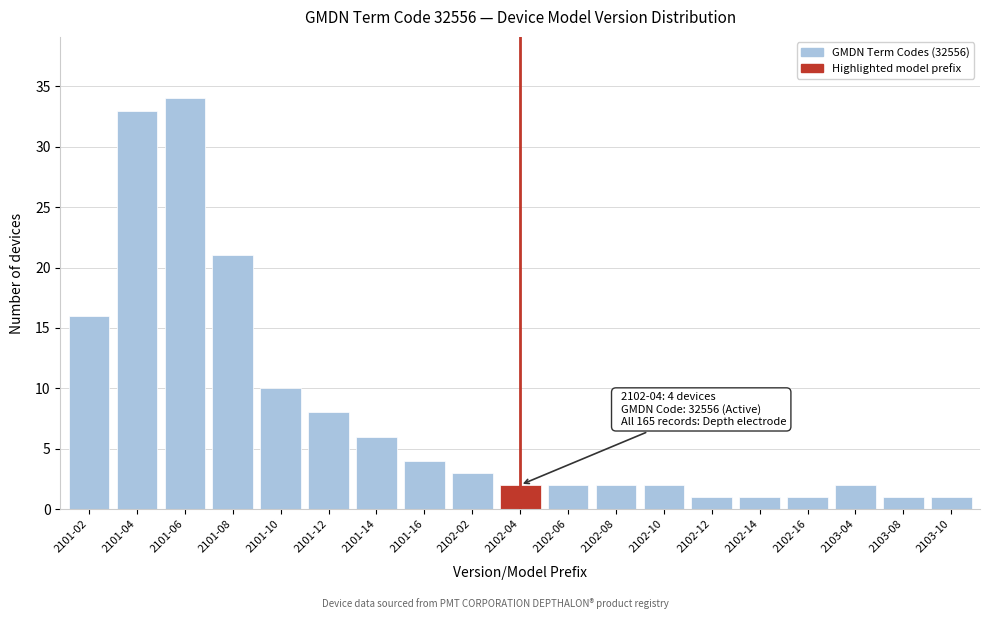

Reading left to right, extract all data points from this chart.

2101-02=16	2101-04=33	2101-06=34	2101-08=21	2101-10=10	2101-12=8	2101-14=6	2101-16=4	2102-02=3	2102-04=2	2102-06=2	2102-08=2	2102-10=2	2102-12=1	2102-14=1	2102-16=1	2103-04=2	2103-08=1	2103-10=1